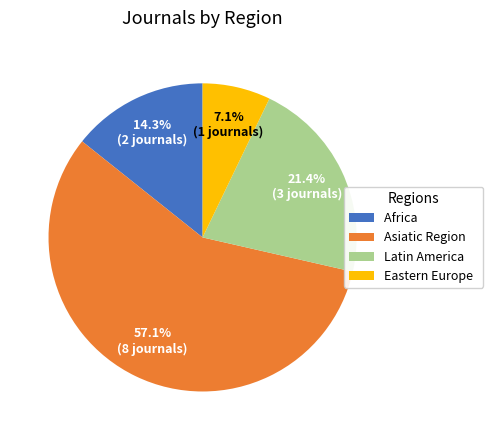

Combined, what portion of the pie is Africa and Latin America?

35.7%